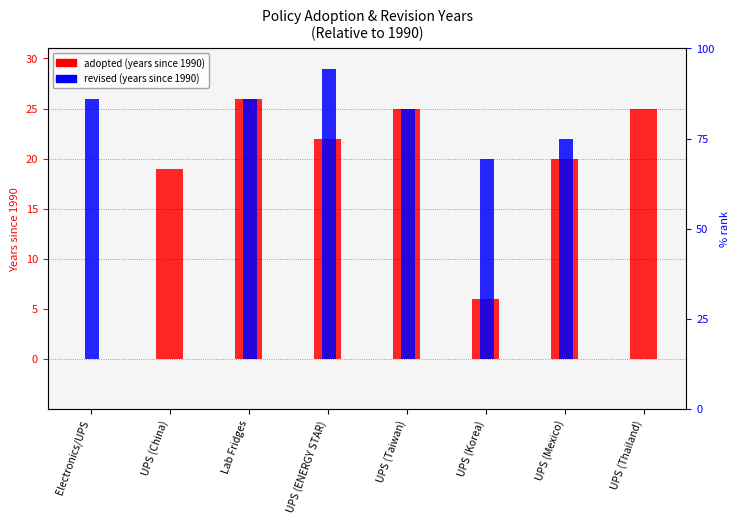

At which label does revised (rel. to 1990) reach its peak?

UPS (ENERGY STAR)